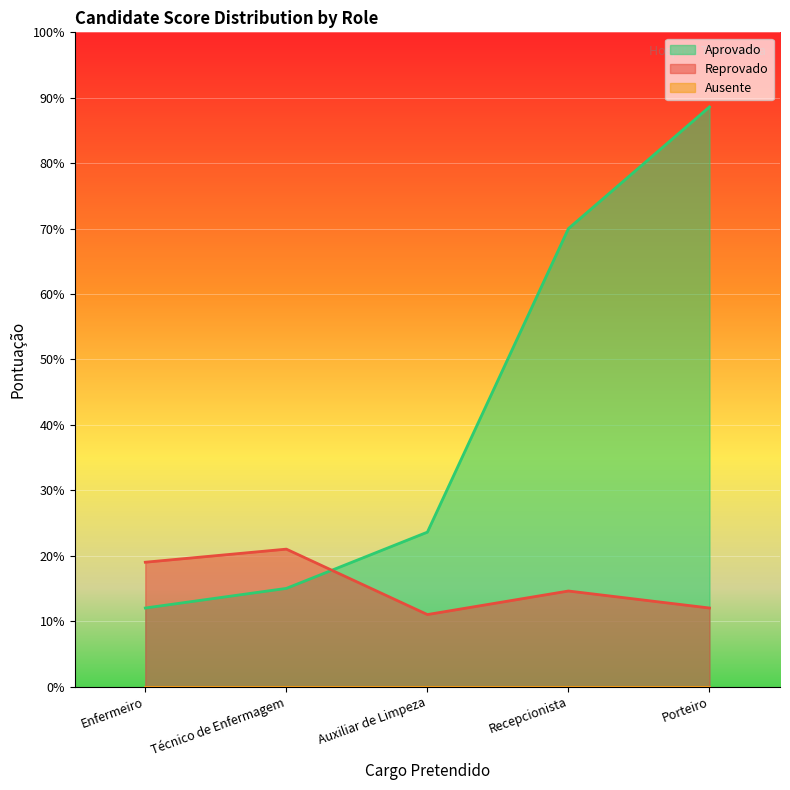

Reading left to right, transcribe all the data shown in this chart.

Aprovado: 12.0	15.0	23.6	70.0	88.6
Reprovado: 19.0	21.0	11.0	14.6	12.0